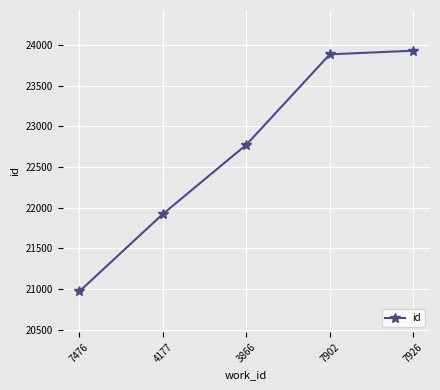

Where is the data nearest to the value 22450?

3866